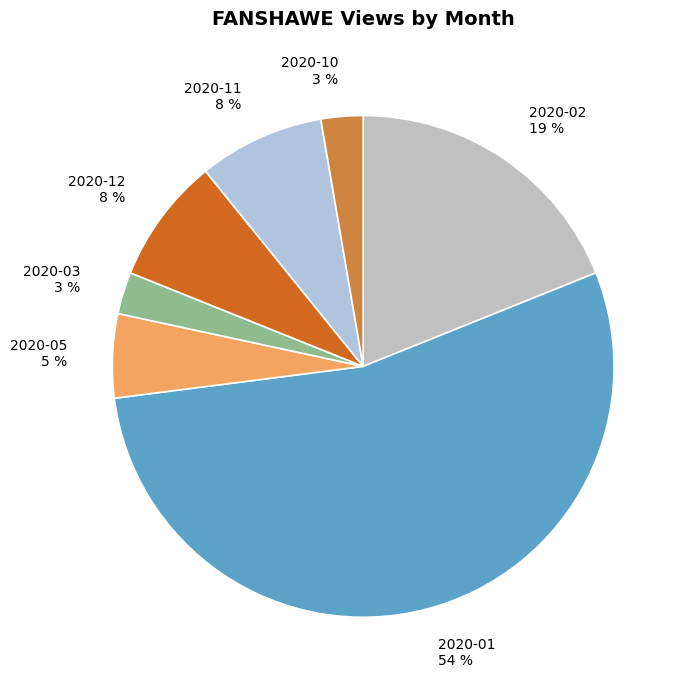

To the nearest percent, what is the average slice percentage?

14%